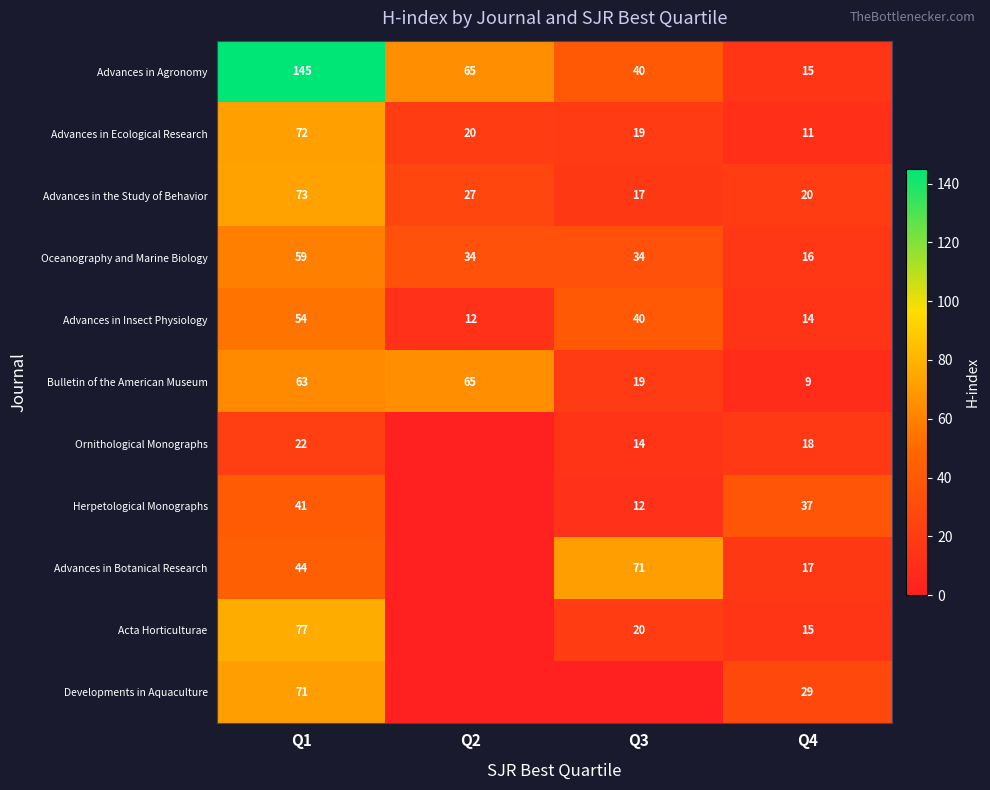

What is the sum of the Advances in Ecological Research values at Q3 and Q4?

30